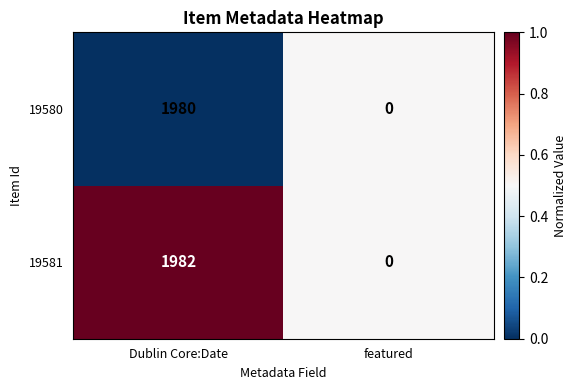

What is the difference between the 19581 values at Dublin Core:Date and featured?

1982